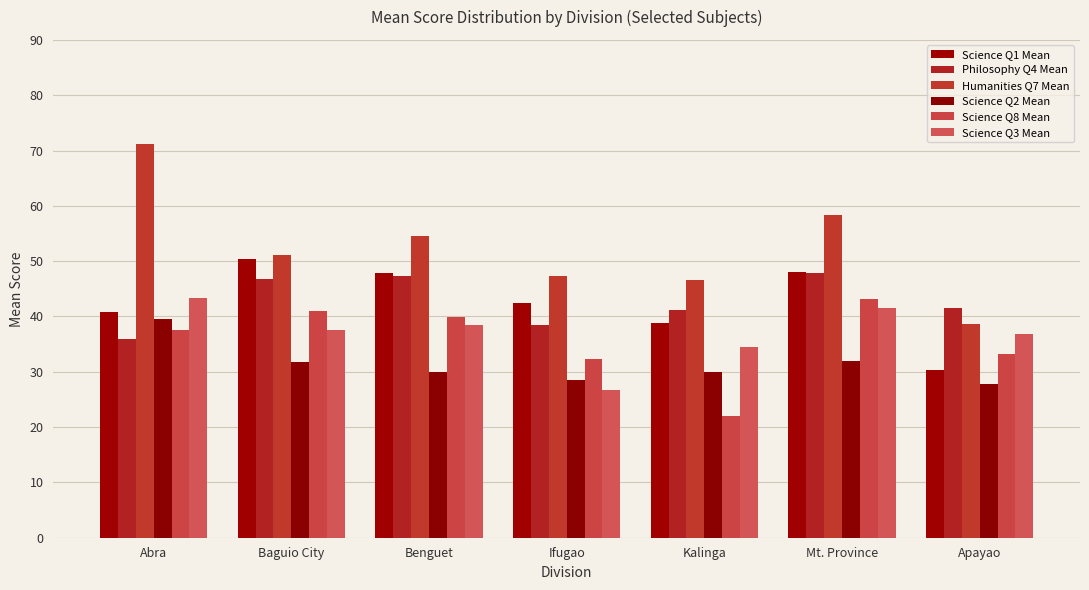

The value of Science Q2 Mean at Abra is 39.5. True or false?

True